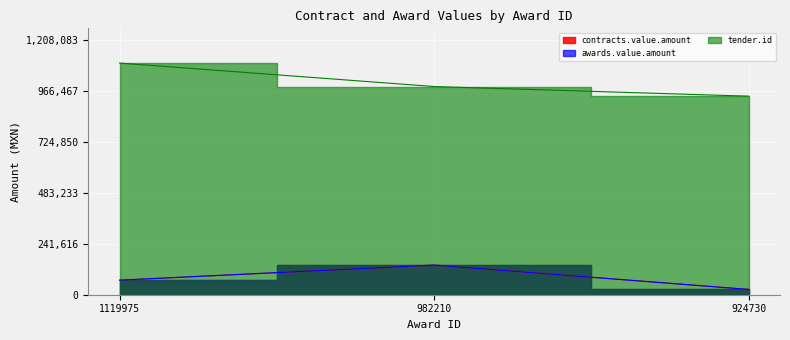

How many values in the tender.id series exceed 987099?

1